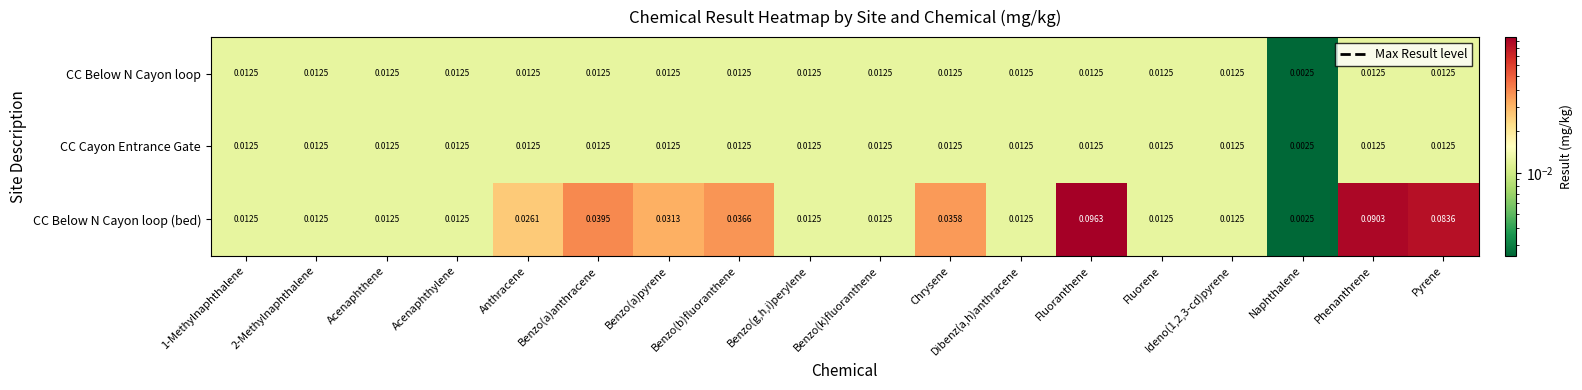

Which series has the largest total across all categories?

CC Below N Cayon loop (bed)